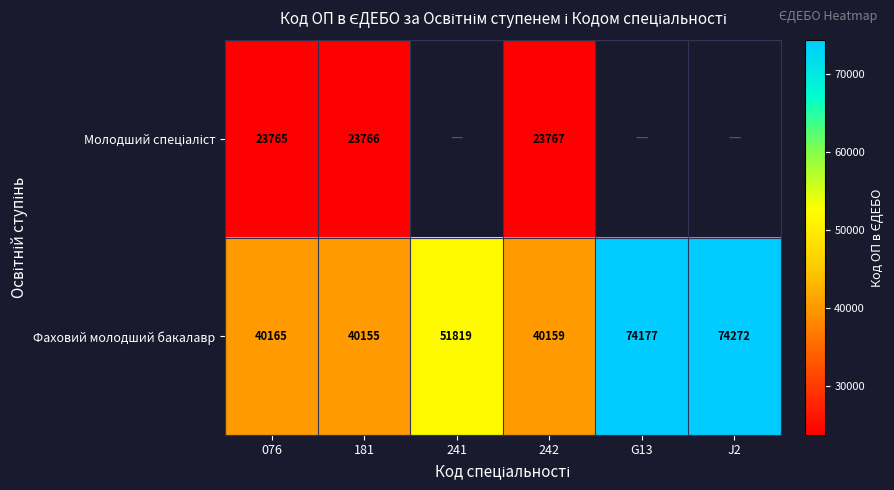

True or false: Фаховий молодший бакалавр has a value of 109483.9 at G13.

False